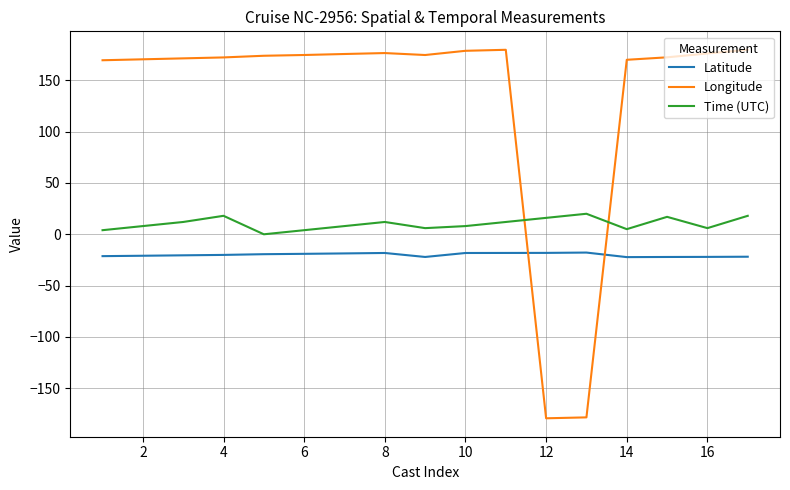

List the series in order of their peak value, highest first.

Longitude, Time (UTC), Latitude